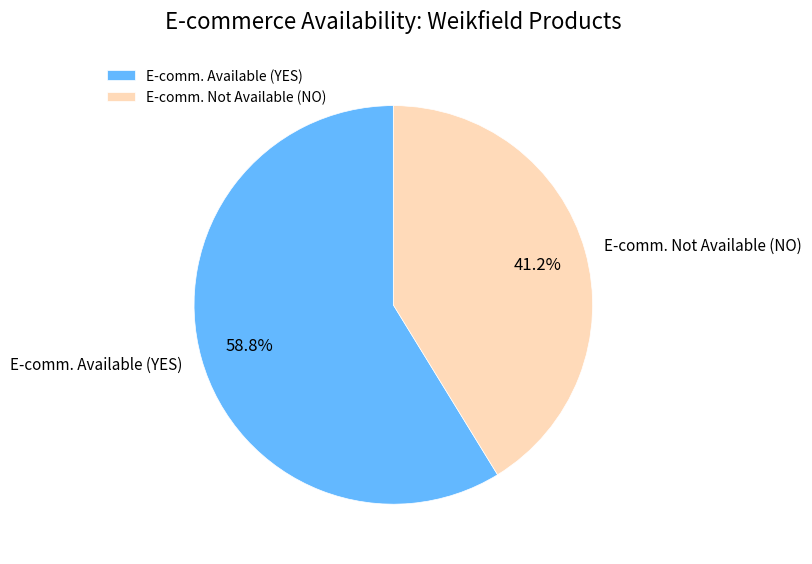

What is the largest slice in the pie chart?

E-comm. Available (YES)